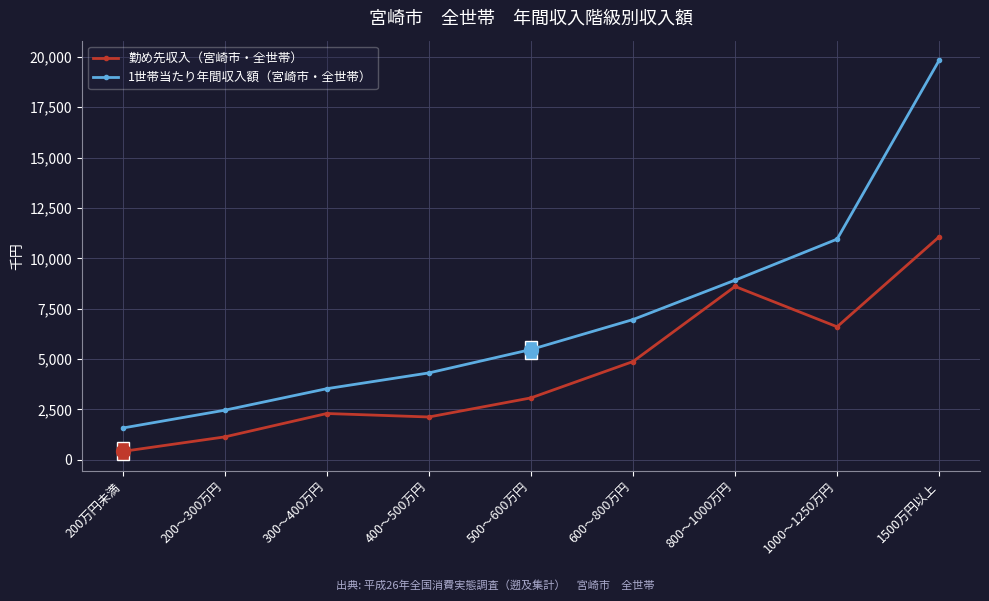

Reading left to right, extract all data points from this chart.

勤め先収入（宮崎市・全世帯）: 200万円未満=413	200～300万円=1134	300～400万円=2295	400～500万円=2122	500～600万円=3070	600～800万円=4875	800～1000万円=8602	1000～1250万円=6600	1500万円以上=11068
1世帯当たり年間収入額（宮崎市・全世帯）: 200万円未満=1574	200～300万円=2459	300～400万円=3527	400～500万円=4310	500～600万円=5472	600～800万円=6959	800～1000万円=8915	1000～1250万円=10952	1500万円以上=19834